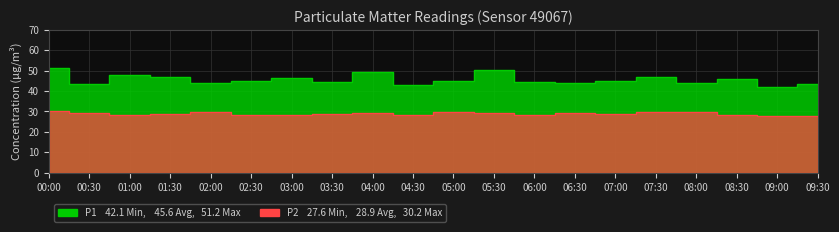

How many categories are shown in the chart?

20